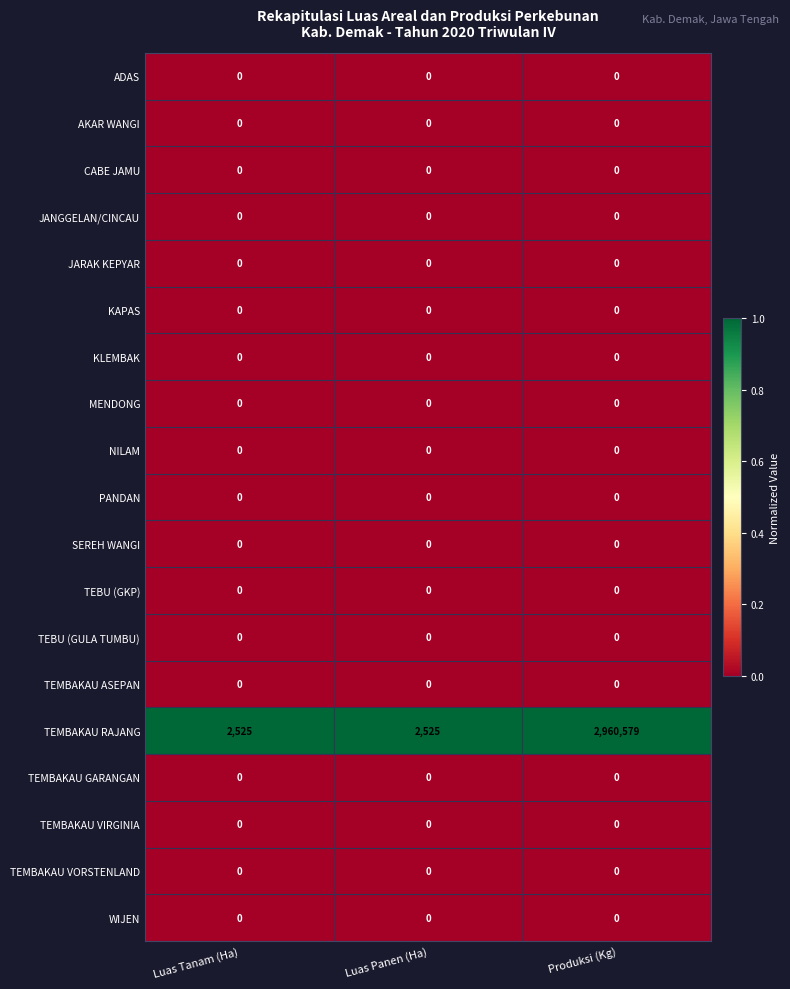

Which category has the highest value across all series?

Produksi (Kg)